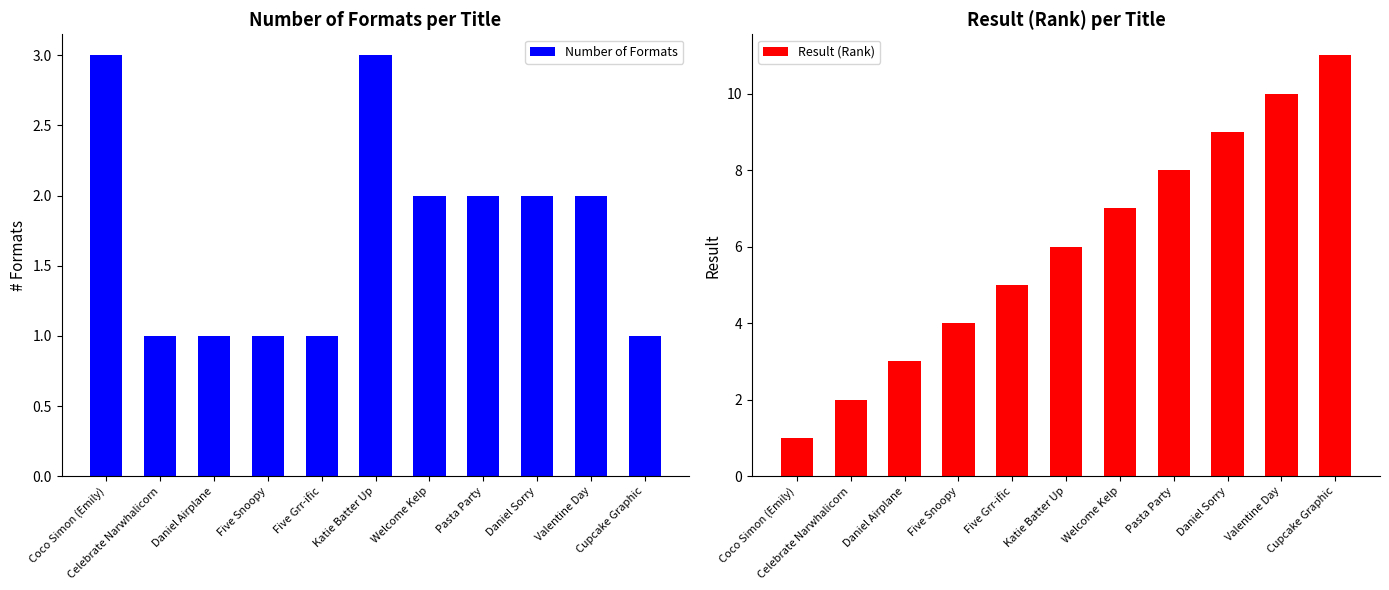

What is the minimum value shown in the chart?

1